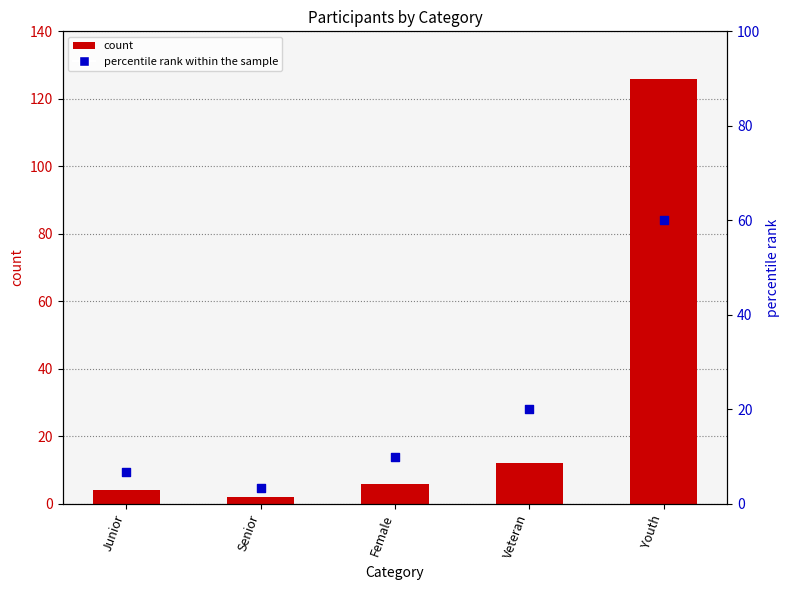

Is the value of count at Youth greater than the value of percentile rank within the sample at Junior?

Yes